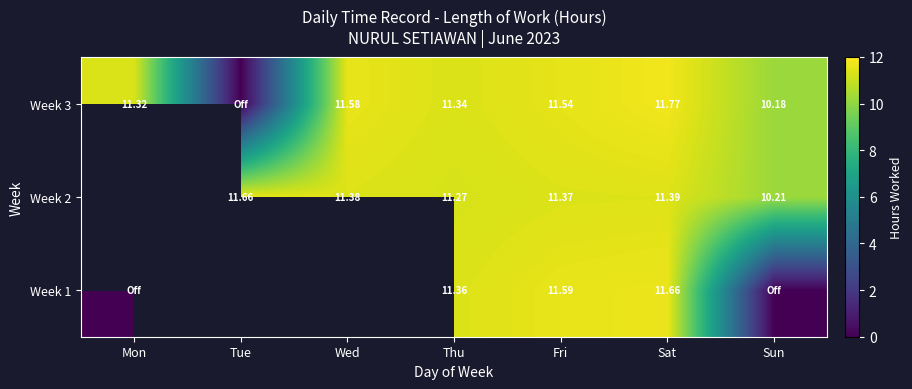

Is the value of Week 1 at Thu greater than the value of Week 2 at Wed?

No